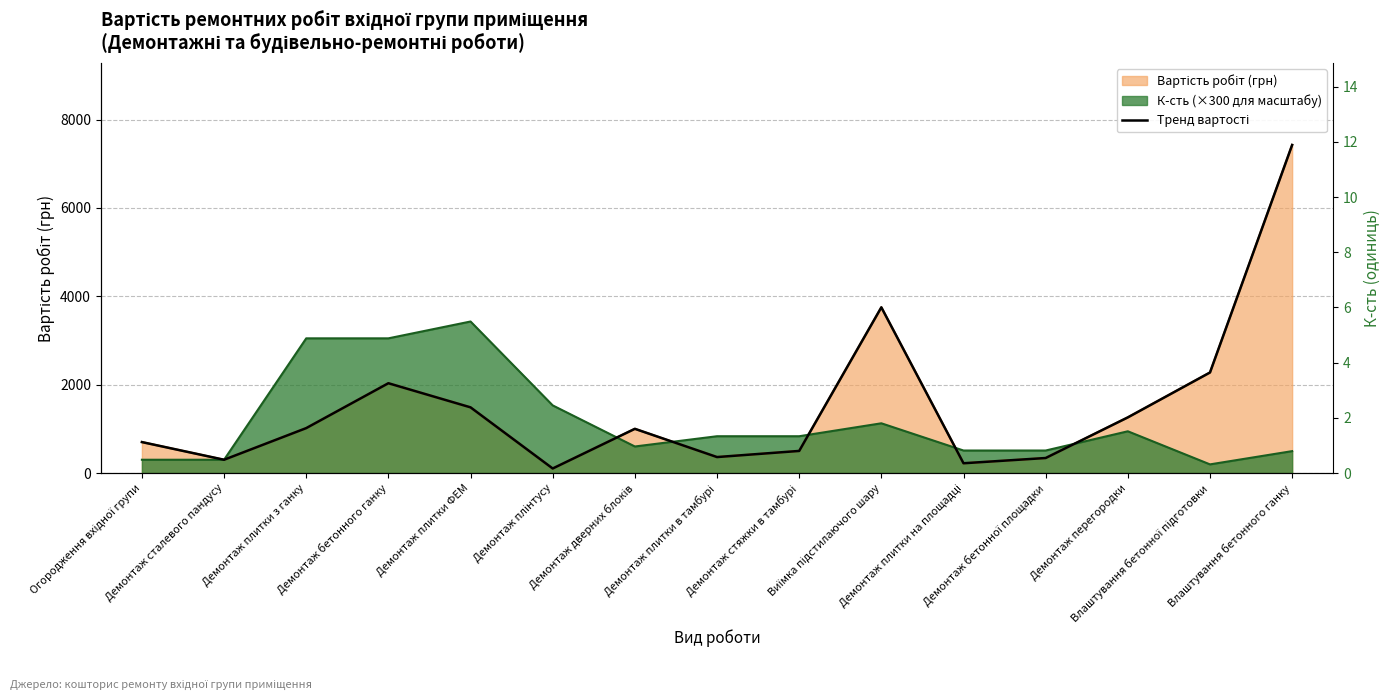

Between Демонтаж стяжки в тамбурі and Виїмка підстилаючого шару, which is larger?

Виїмка підстилаючого шару